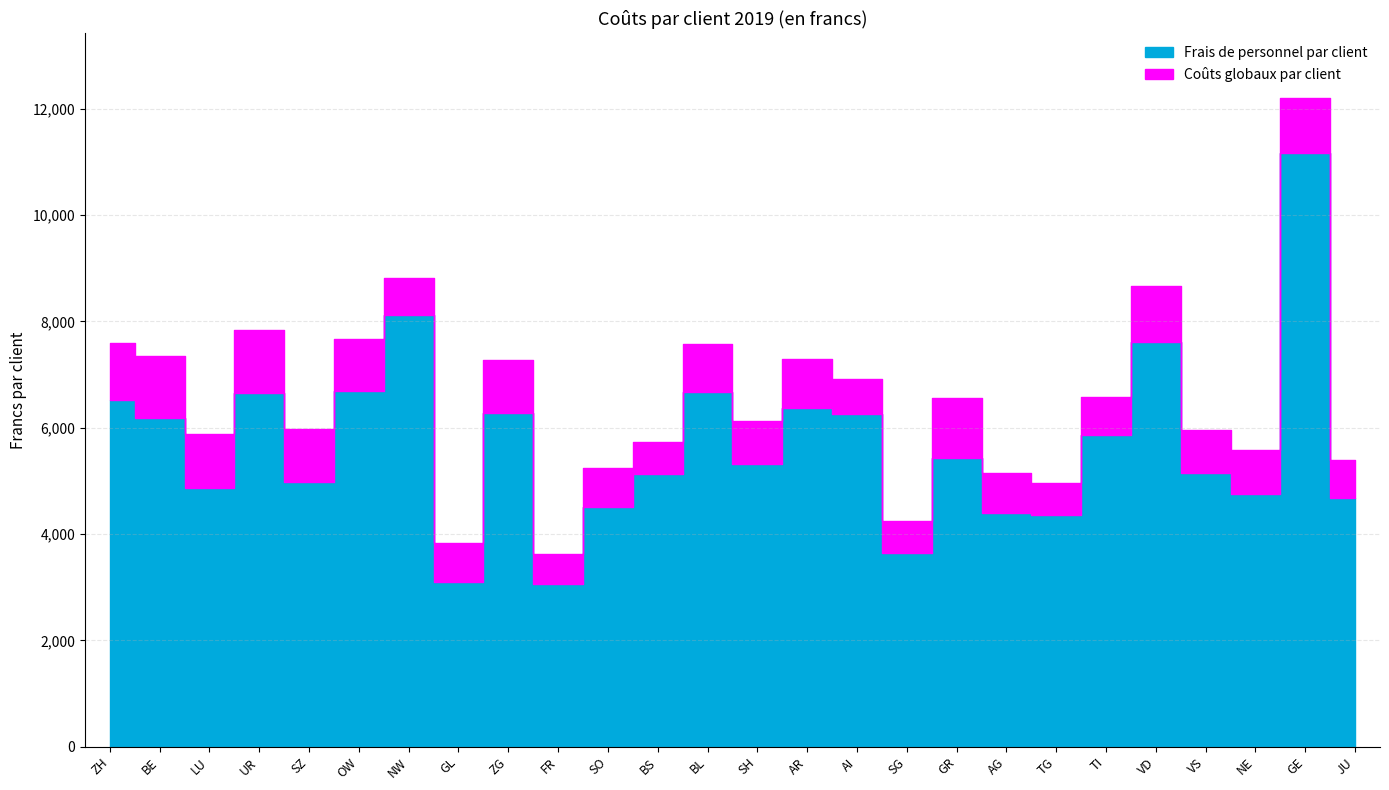

Where is Frais de personnel par client nearest to the value 7110?

OW